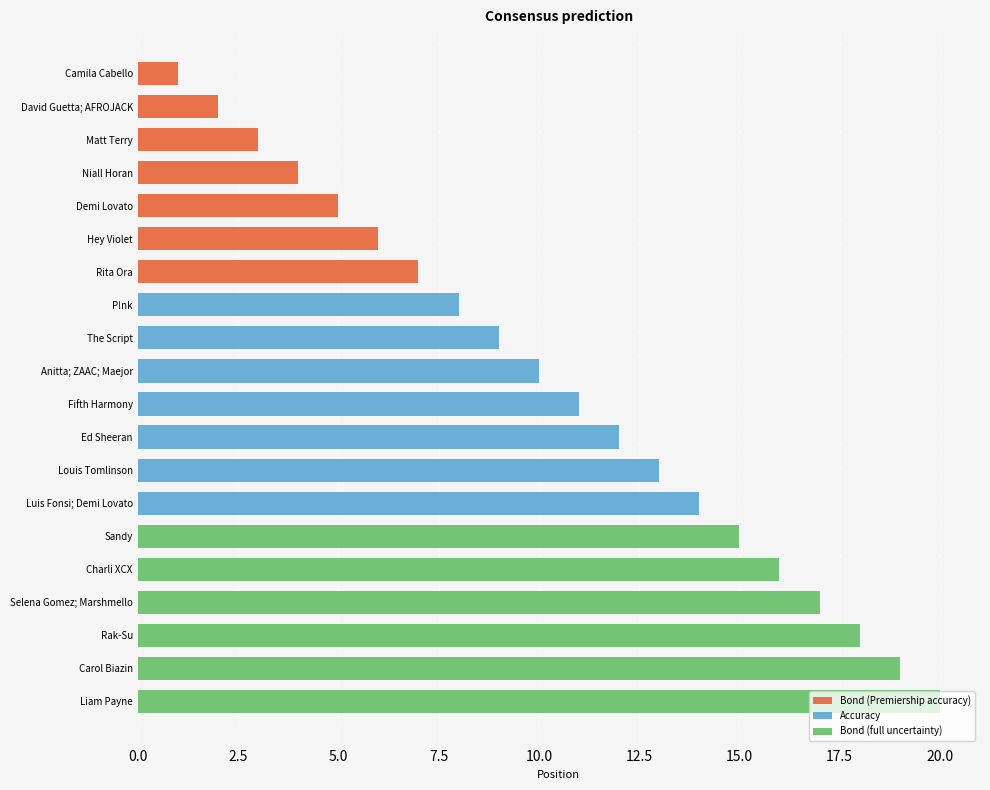

Rank the categories by value from highest to lowest.

Liam Payne, Carol Biazin, Rak-Su, Selena Gomez; Marshmello, Charli XCX, Sandy, Luis Fonsi; Demi Lovato, Louis Tomlinson, Ed Sheeran, Fifth Harmony, Anitta; ZAAC; Maejor, The Script, P!nk, Rita Ora, Hey Violet, Demi Lovato, Niall Horan, Matt Terry, David Guetta; AFROJACK, Camila Cabello